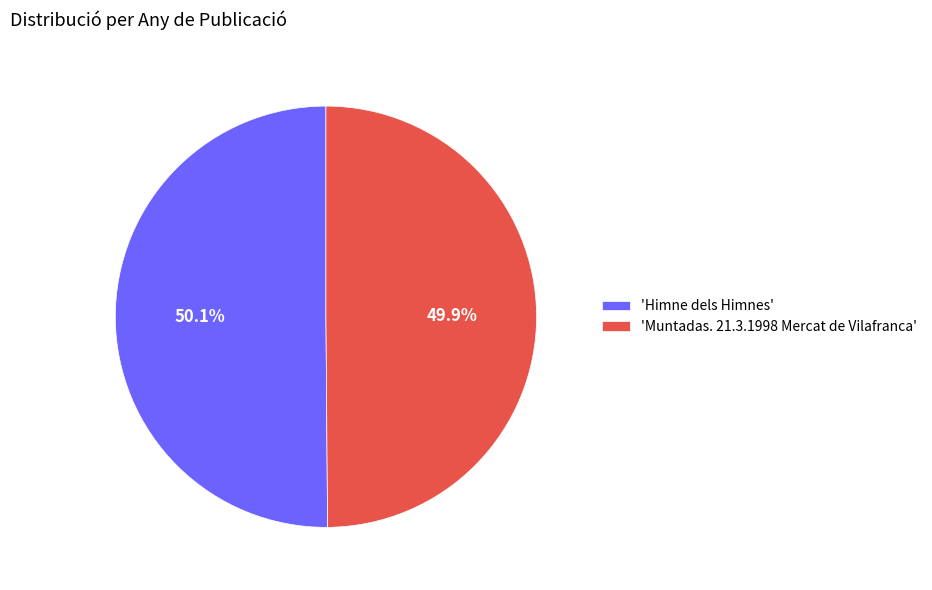

Approximately how many times larger is the value at 'Himne dels Himnes' compared to 'Muntadas. 21.3.1998 Mercat de Vilafranca'?

1.0